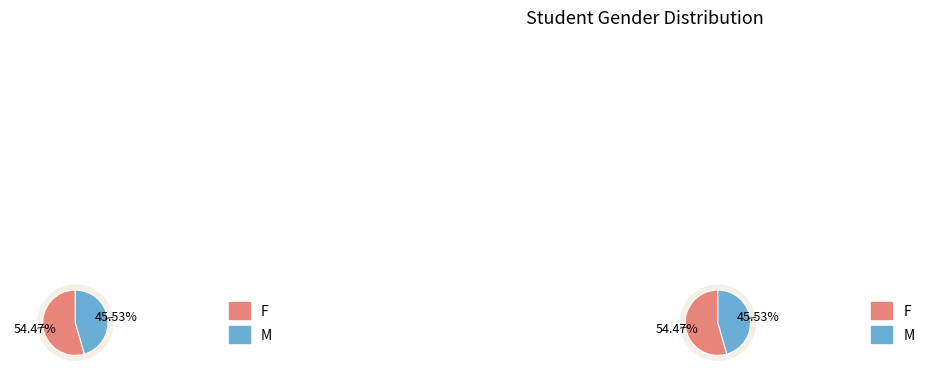

Is it true that F is 54% of the pie?

True